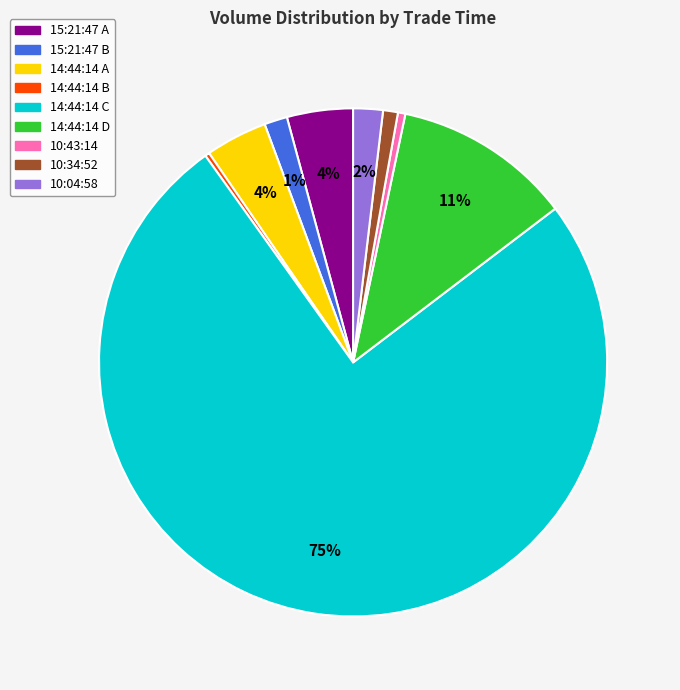

To the nearest percent, what is the average slice percentage?

11%